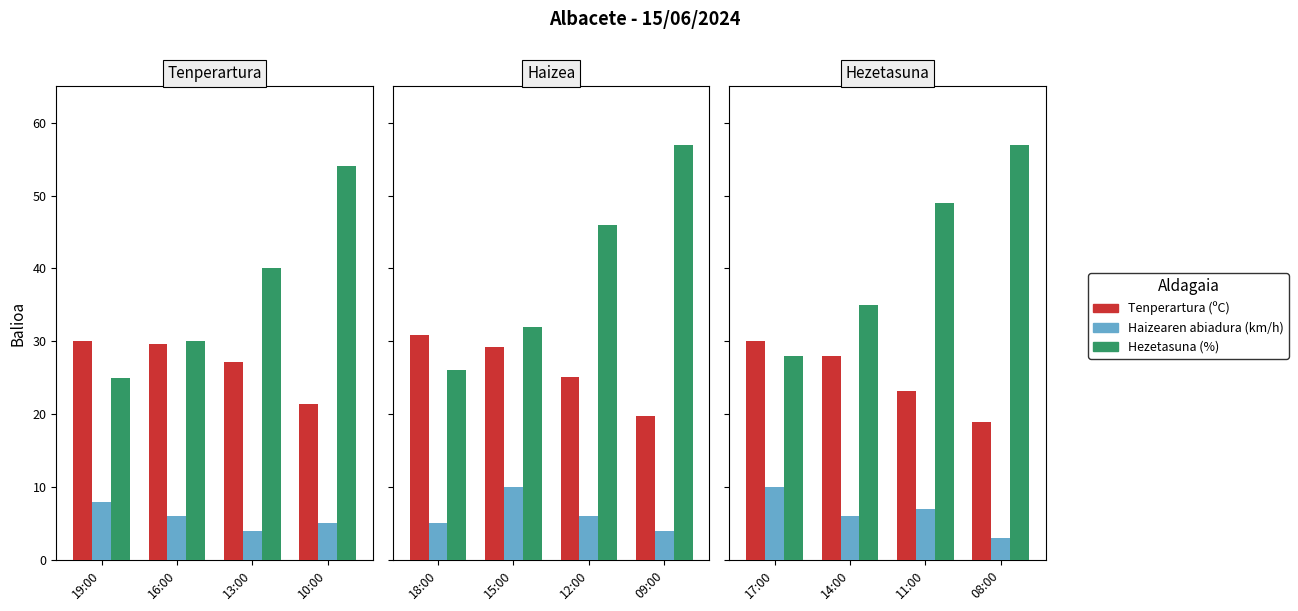

Which series has the largest total across all categories?

Hezetasuna (%)